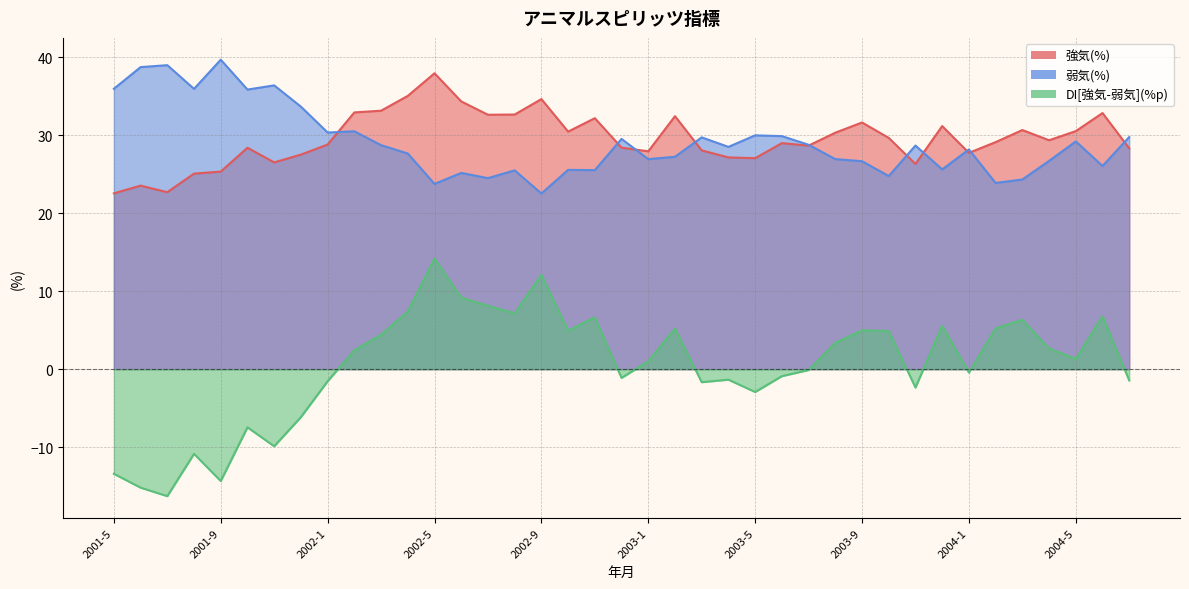

What is the difference between the maximum and minimum values in the 弱気(%) series?

17.2